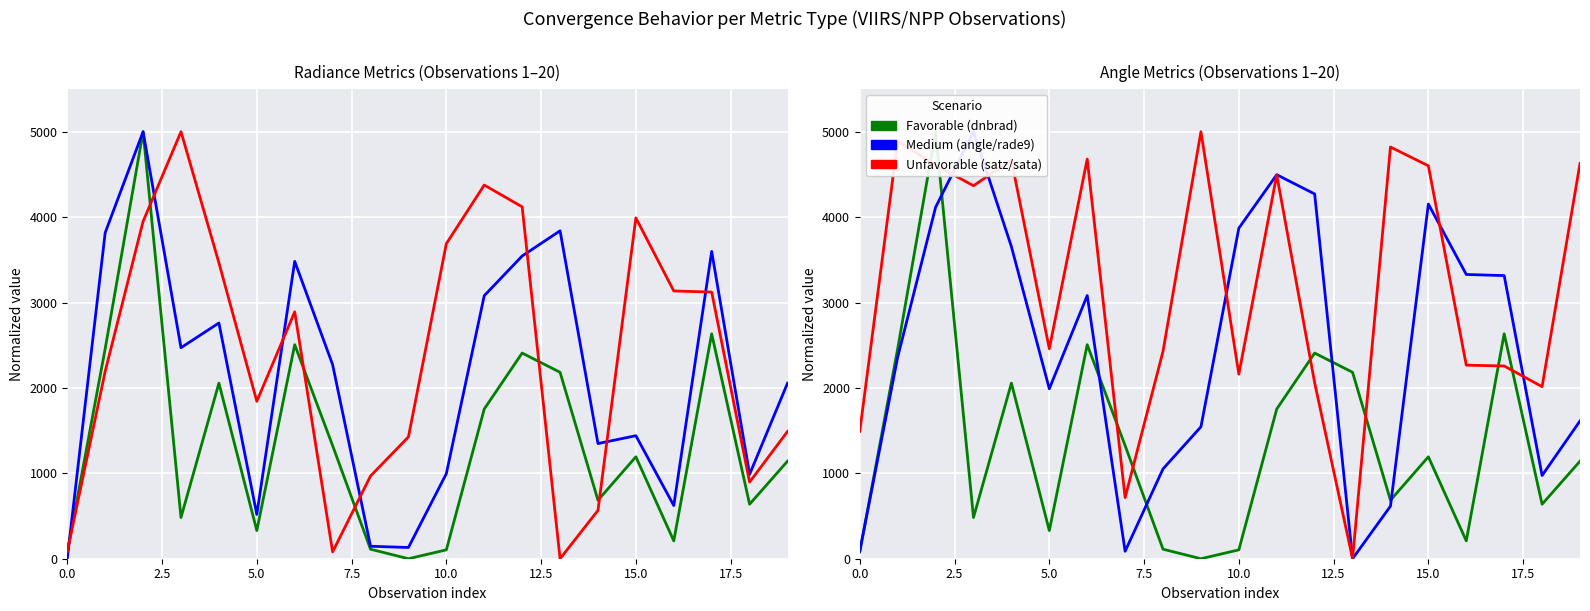

The sata (abs) series shows 2913.1 at 18. True or false?

False